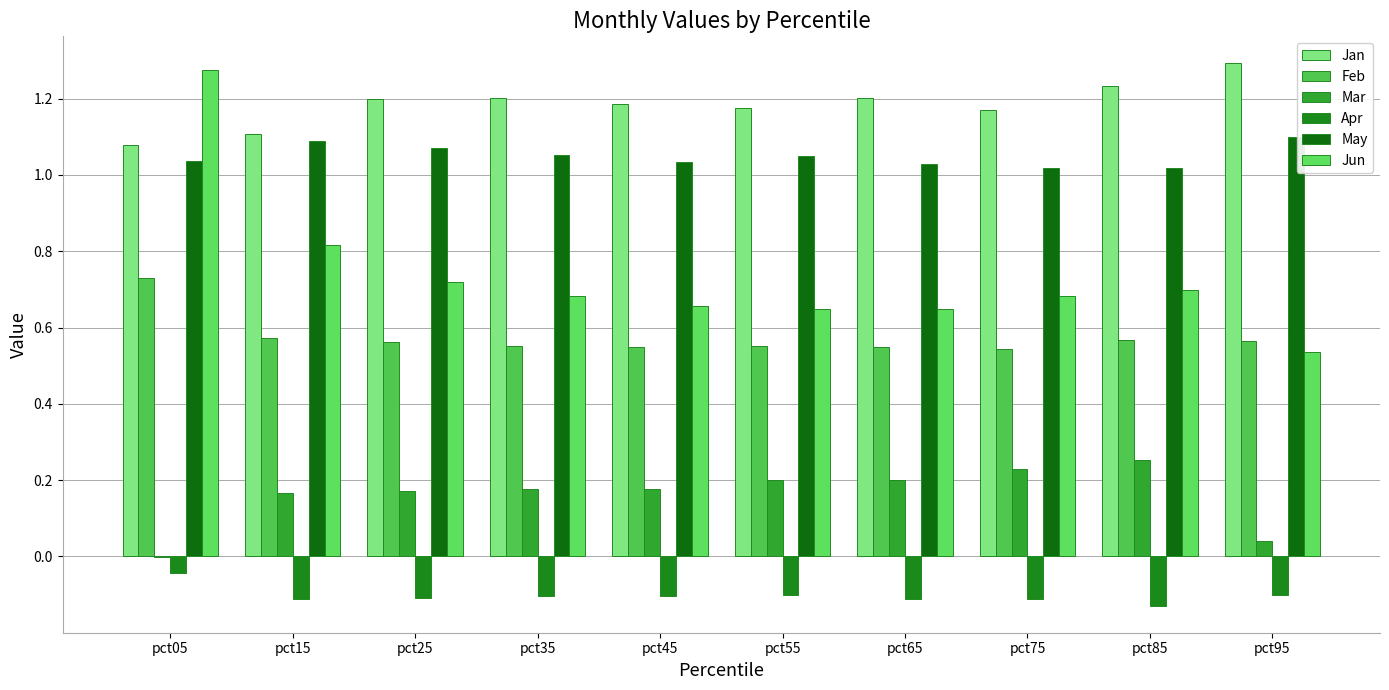

Rank the series by their maximum value, from highest to lowest.

Jan, Jun, May, Feb, Mar, Apr